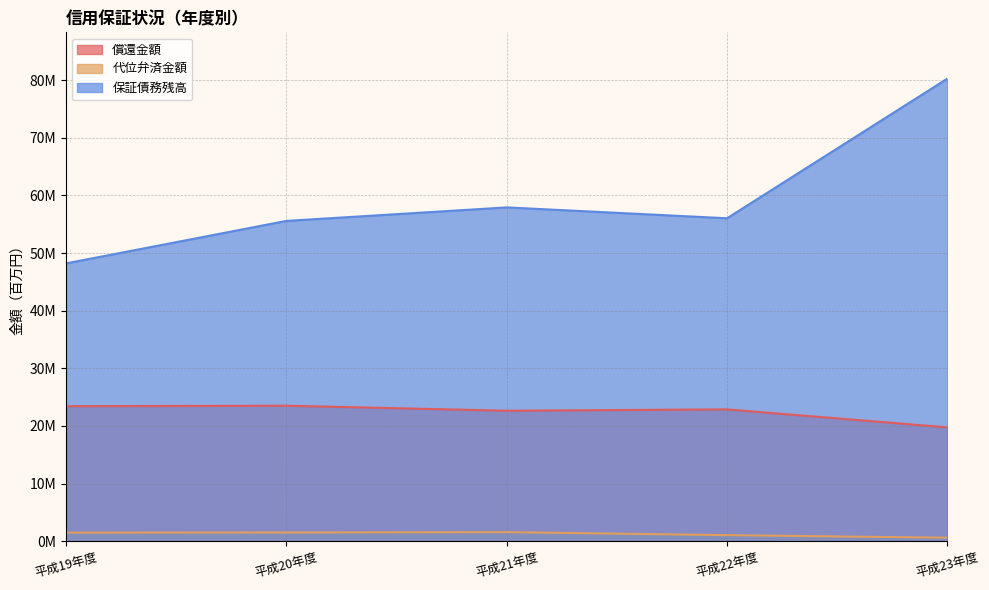

What is the difference between the maximum and minimum values in the 償還金額 series?

3.8